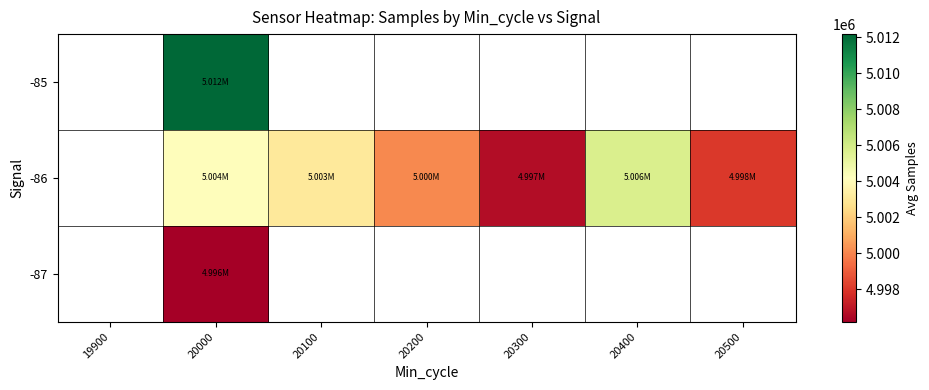

What is the maximum value shown in the chart?

5012176.0